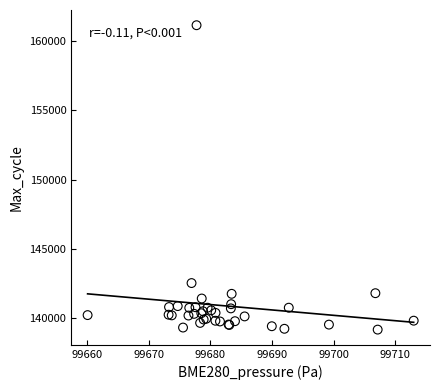

What Y value in the scatter plot is closest to 150152?

142502